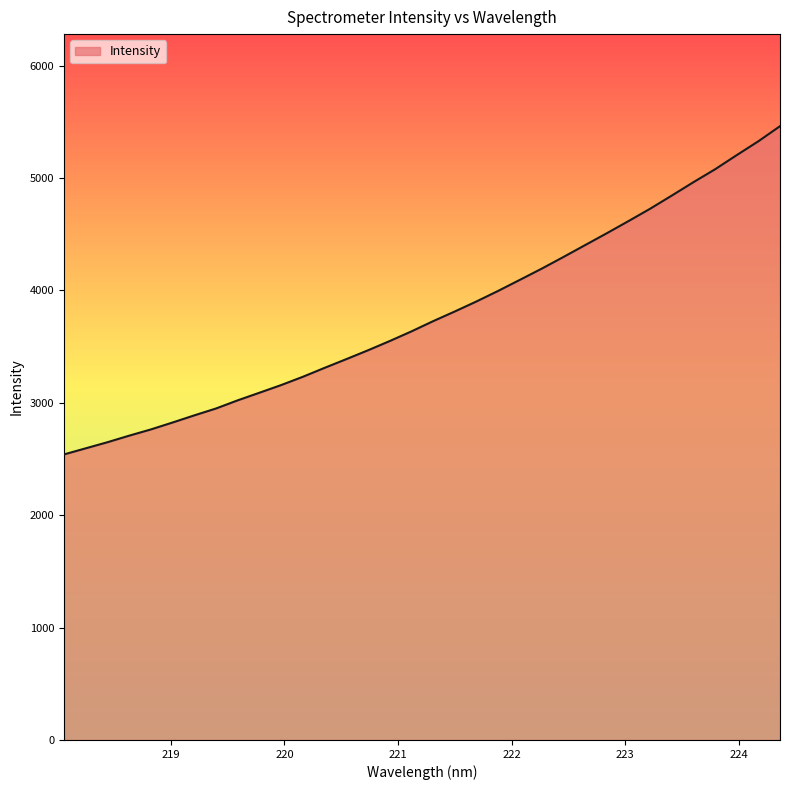

What is the smallest value displayed?

2540.2